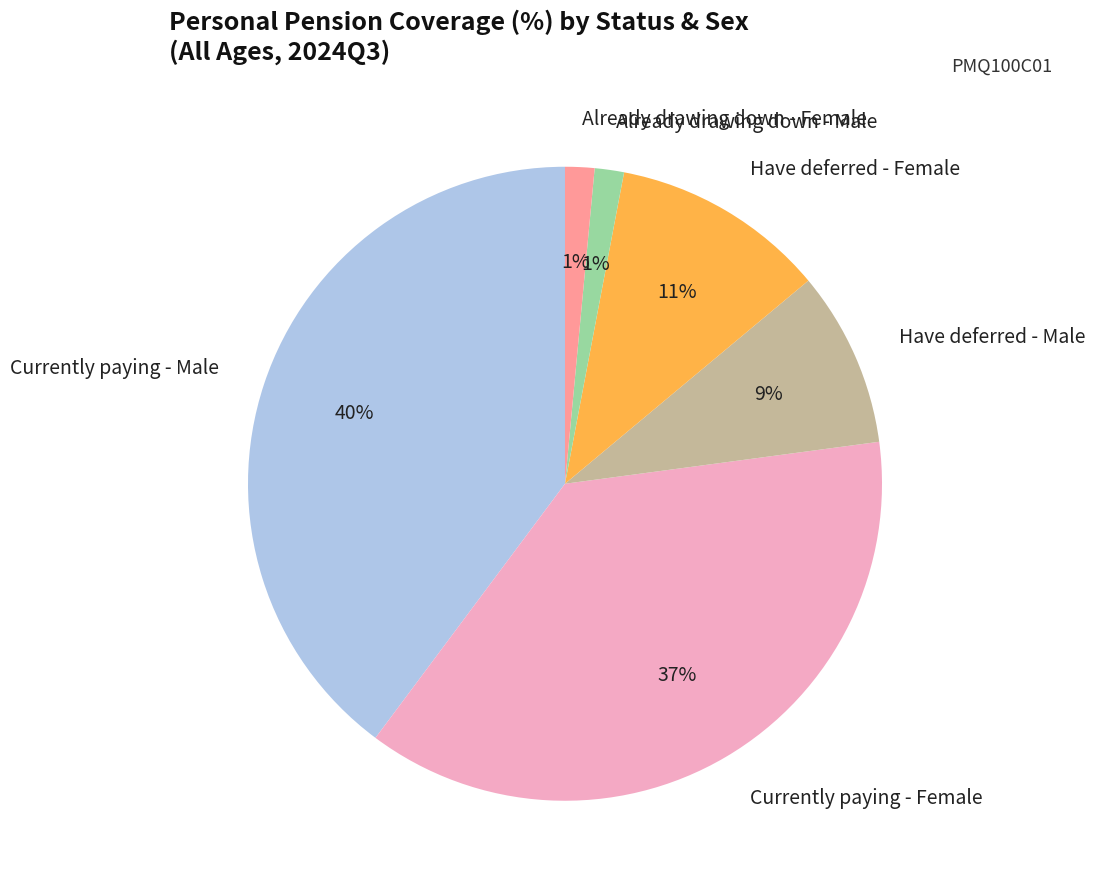

The Have deferred - Male slice represents 9% of the pie. True or false?

True